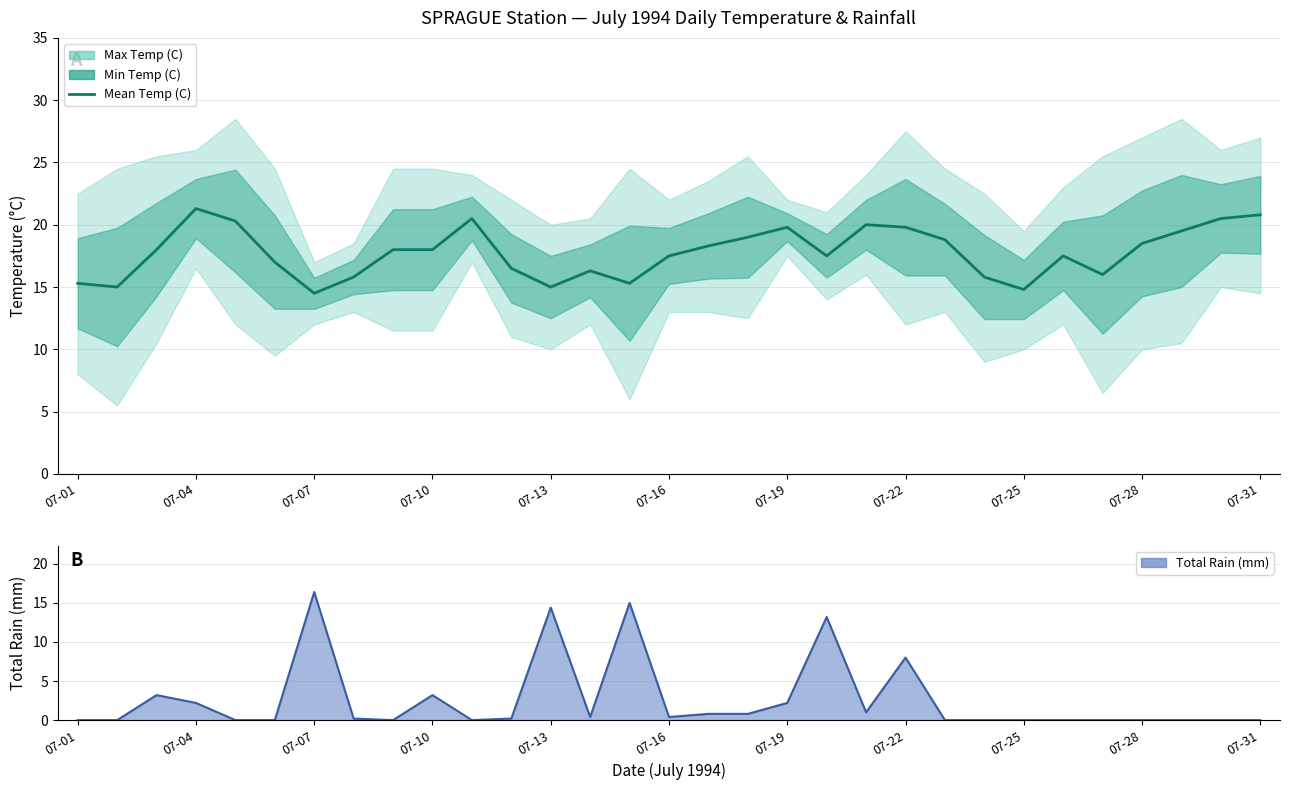

After their last crossing, which series has the higher values: Total Rain (mm) or Mean Temp (C)?

Mean Temp (C)